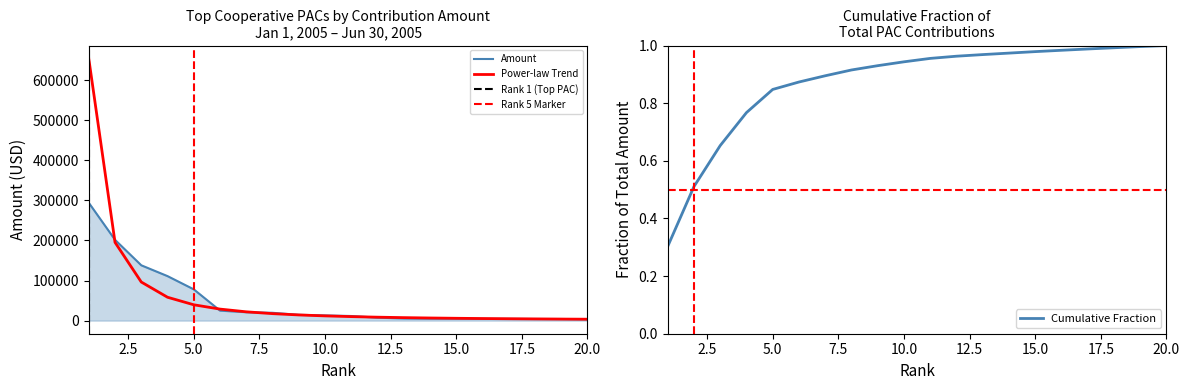

What is the sum of the values at 18 and 1?

298055.2